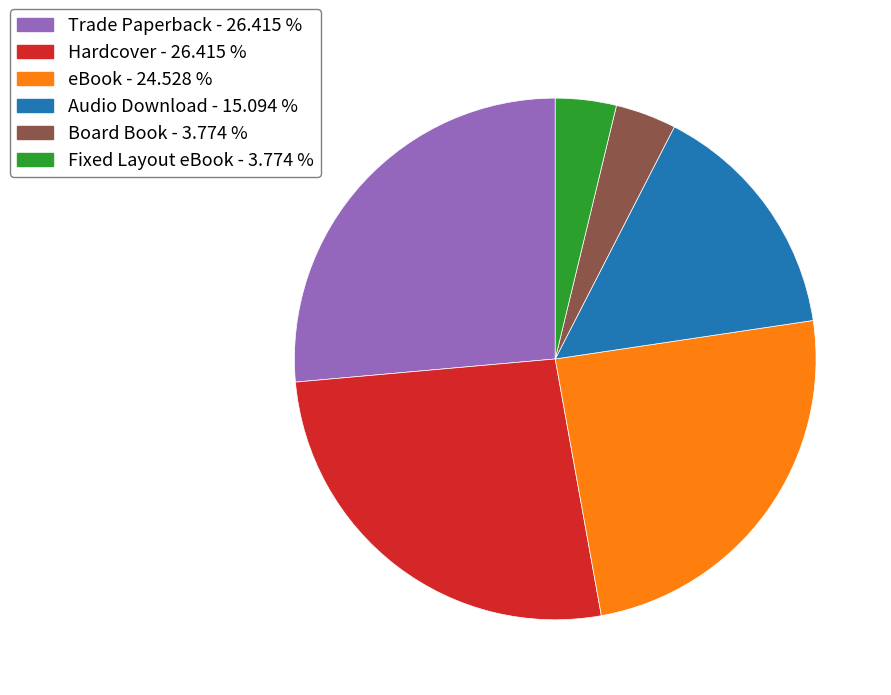

Is the sum of Hardcover - 26.415 % and Audio Download - 15.094 % greater than half?

No